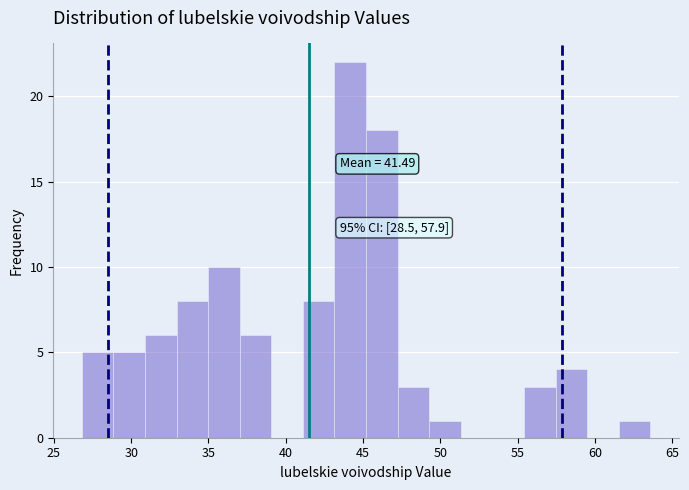

Over which range of the x-axis is the bar tallest?

43.0 to 45.0